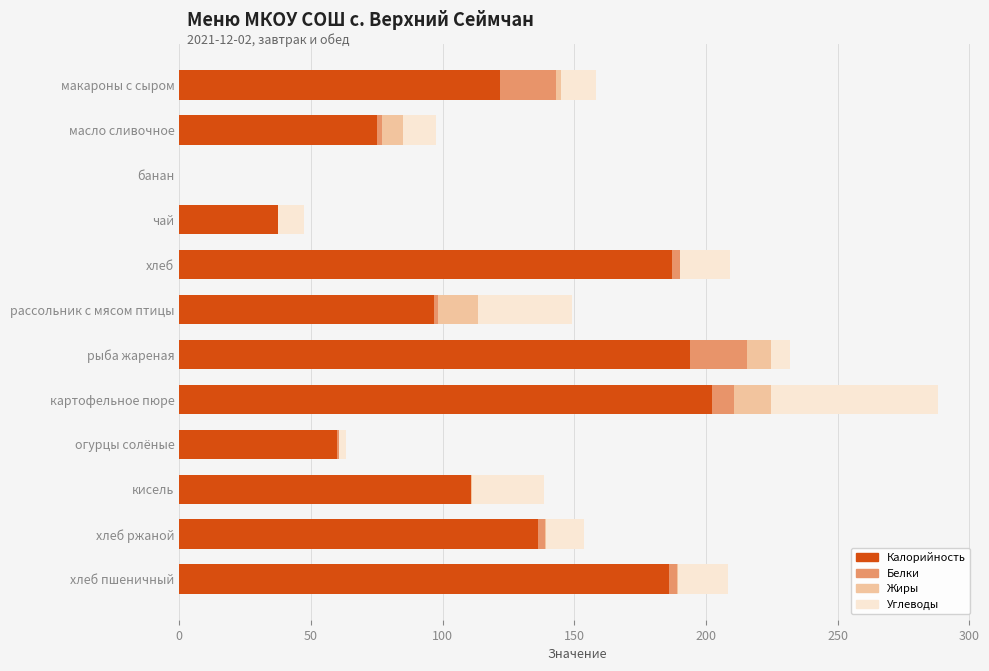

What is the maximum value for Калорийность?

202.2